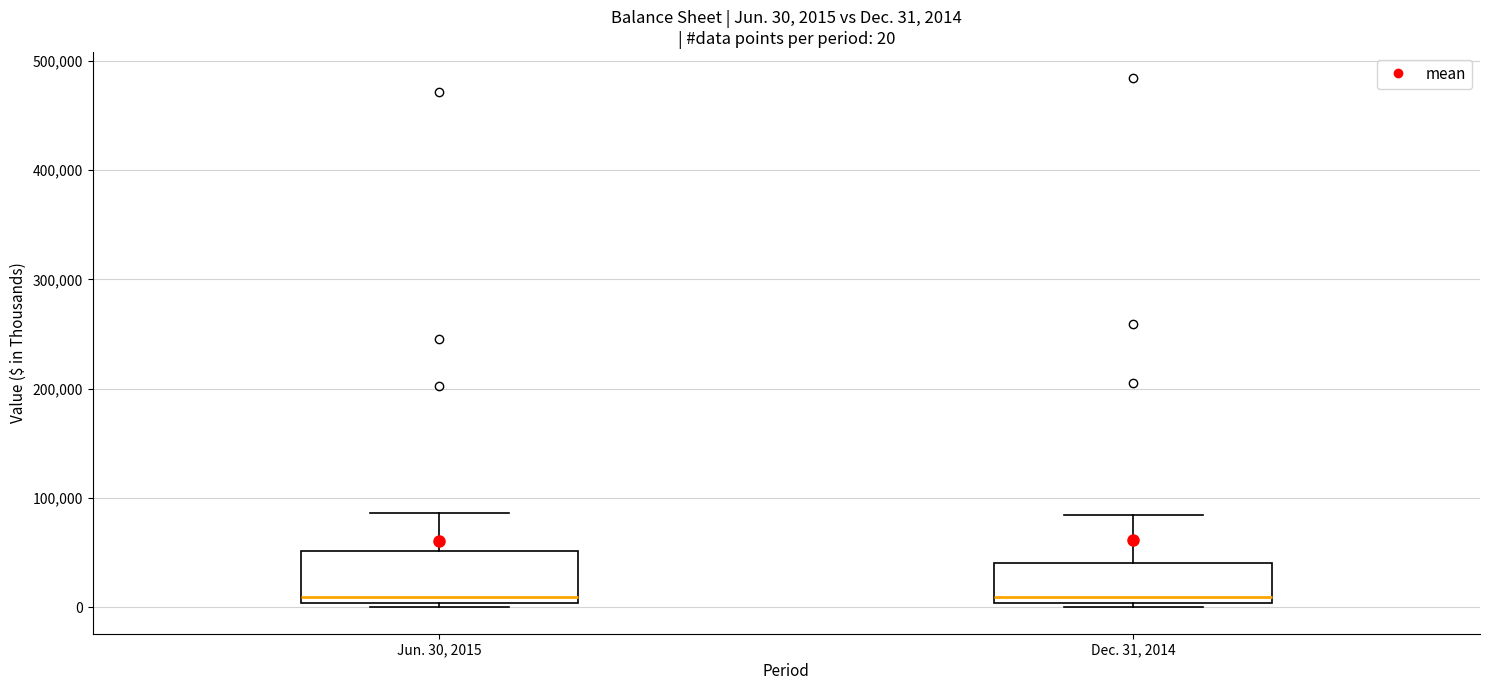

Comparing the boxes themselves (not the whiskers), which one is the tallest?

Jun. 30, 2015